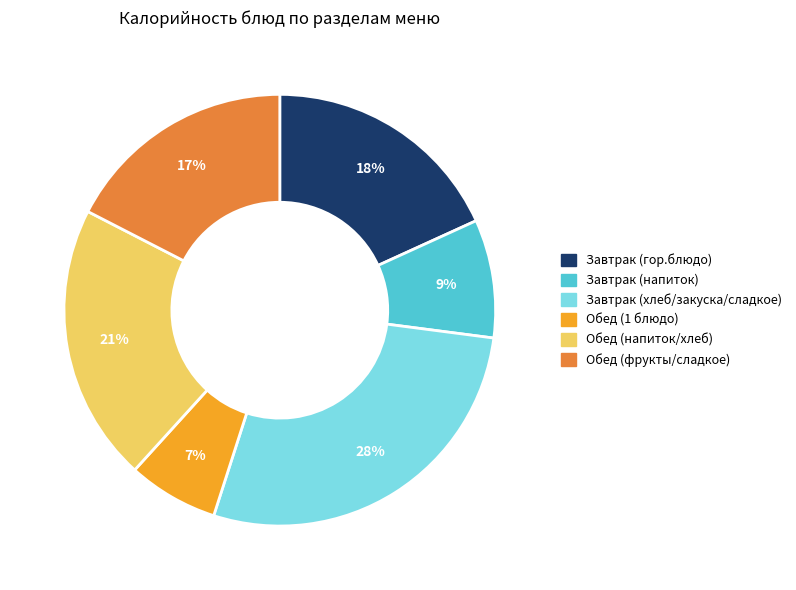

Which has a higher value, Завтрак (хлеб/закуска/сладкое) or Обед (фрукты/сладкое)?

Завтрак (хлеб/закуска/сладкое)